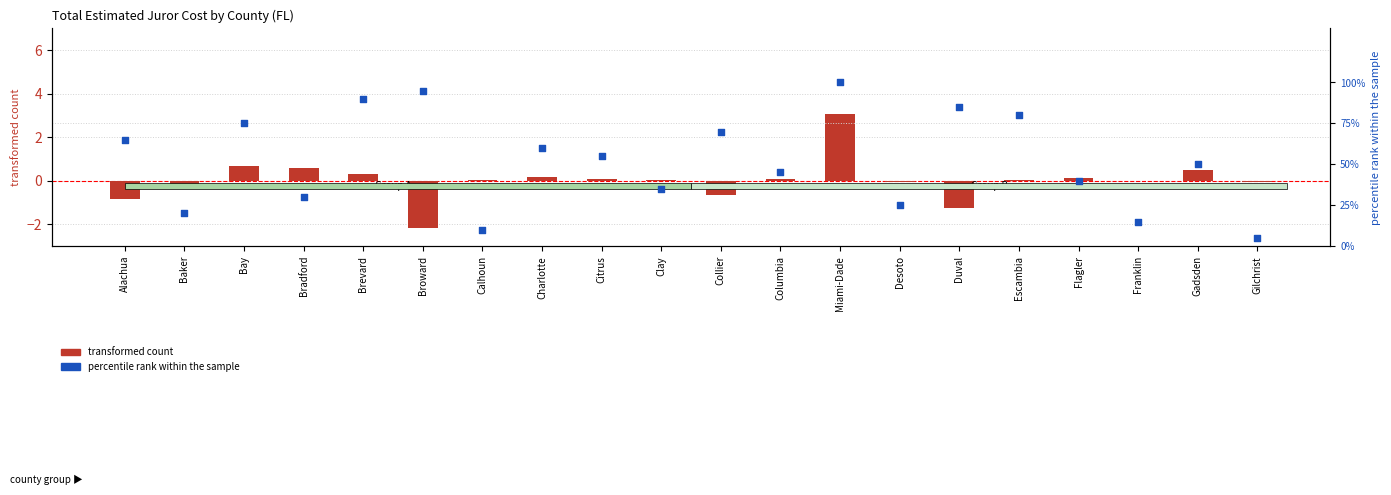

Which series has the largest total across all categories?

percentile rank within the sample